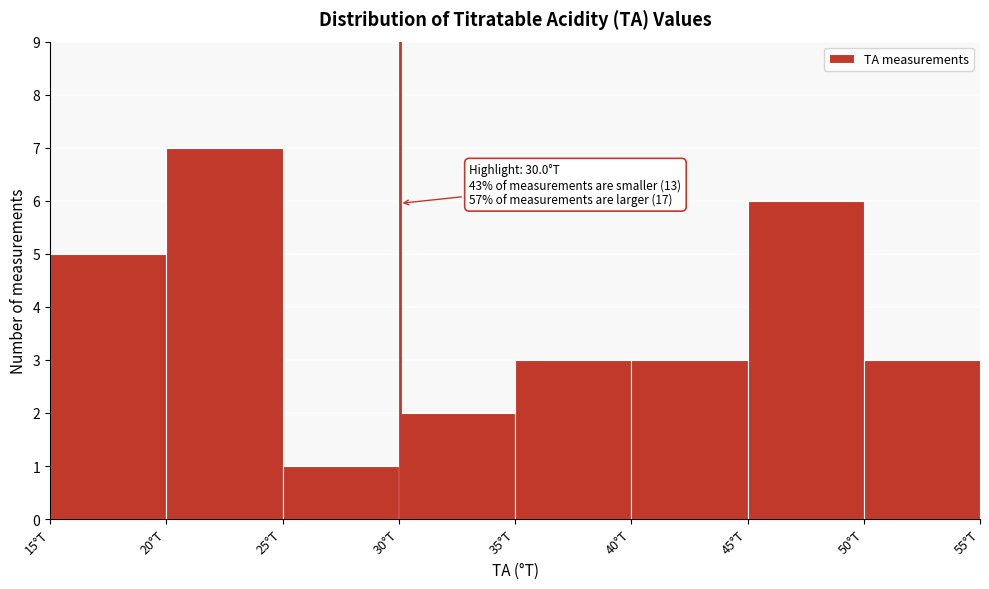

Over which range of the x-axis is the bar tallest?

20 to 25